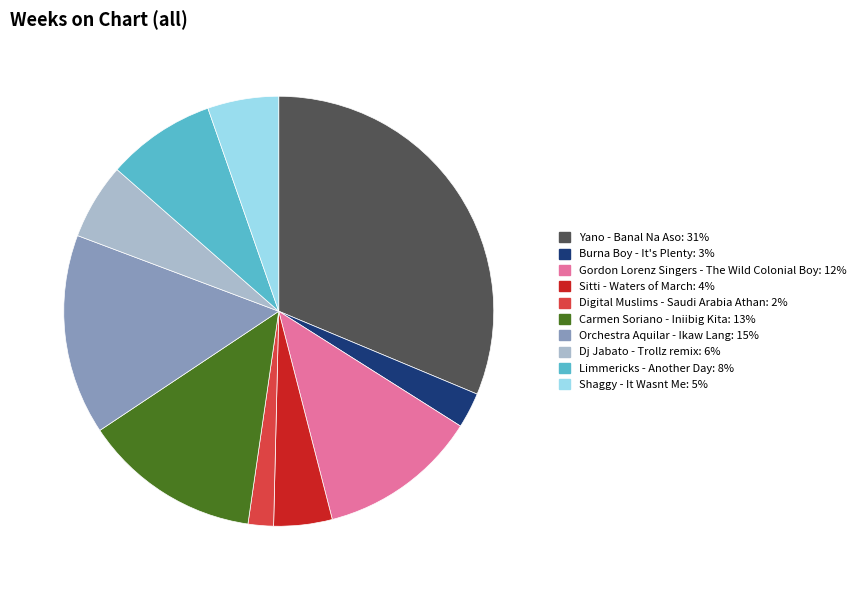

Is the sum of Dj Jabato - Trollz remix and Sitti - Waters of March greater than half?

No